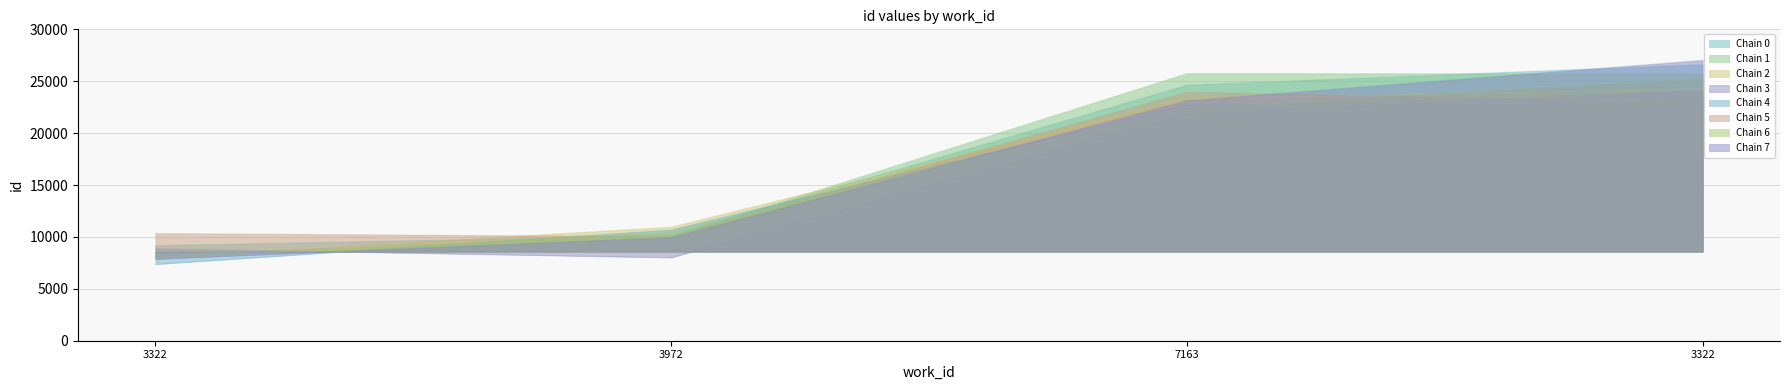

Reading right to left, list all the values displayed in this chart.

25725.9	25756.1	10030.0	8309.0